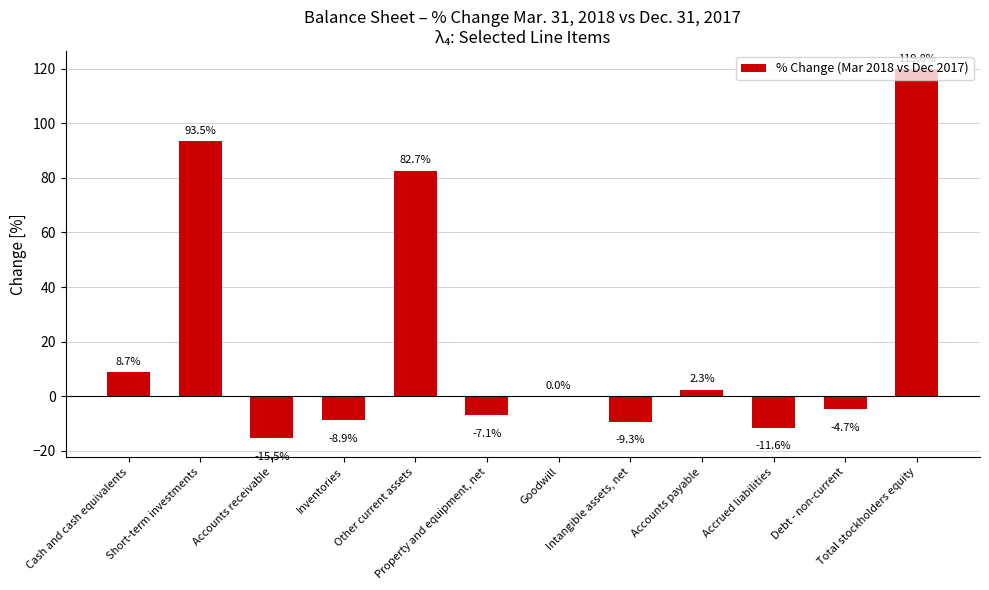

What is the maximum value shown in the chart?

119.8